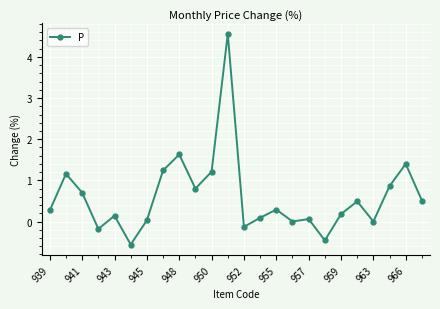

What is the value of the 6th point from the left?

-0.6